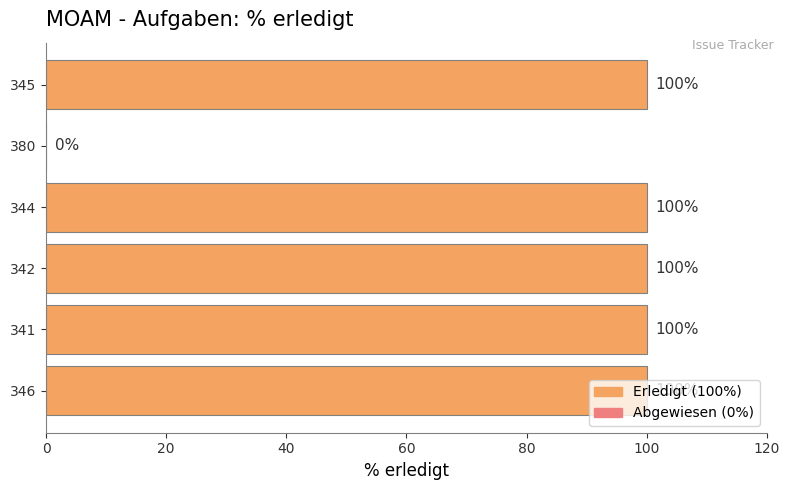

Is it true that the value at 344 is 100?

True